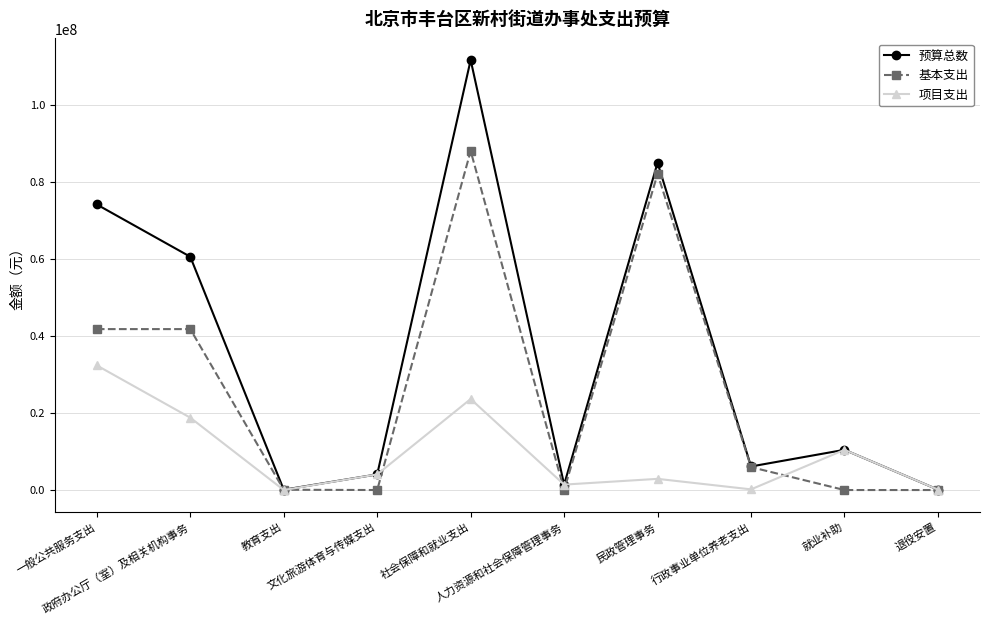

The 预算总数 series shows 74082904.3 at 一般公共服务支出. True or false?

True